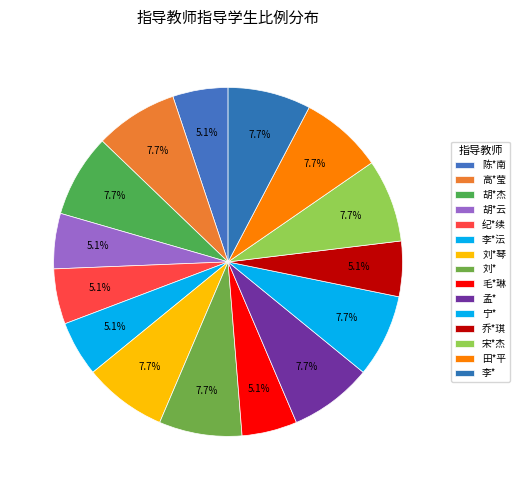

Which has a higher value, 胡*杰 or 李*沄?

胡*杰